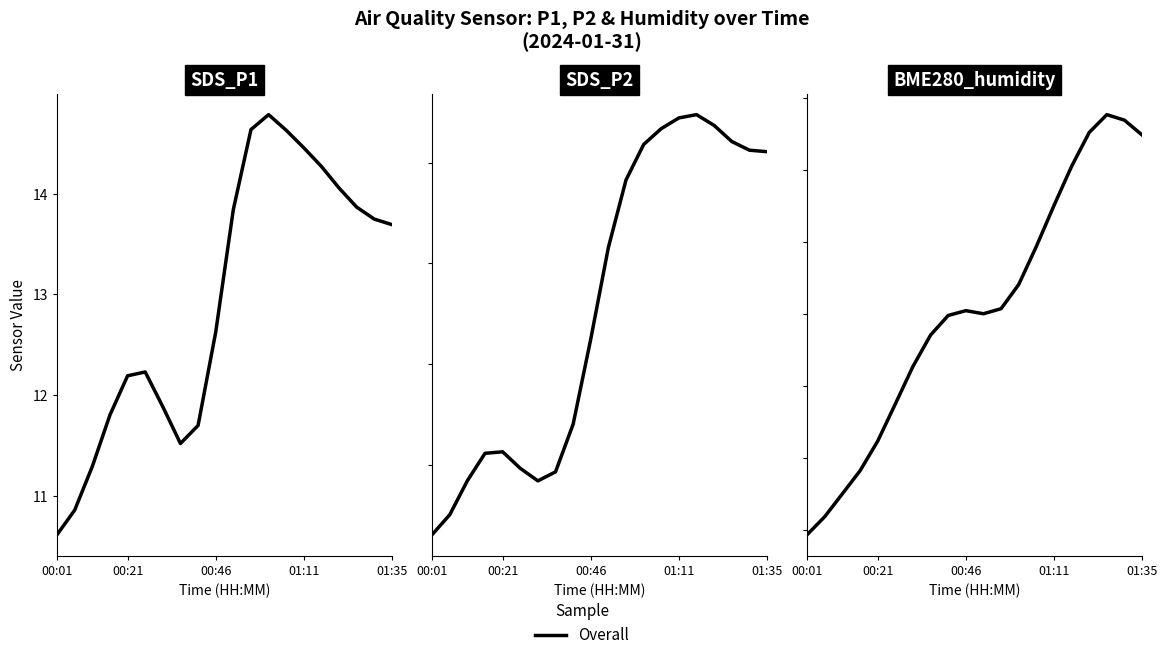

The SDS_P1 series shows 23.3 at 15. True or false?

False